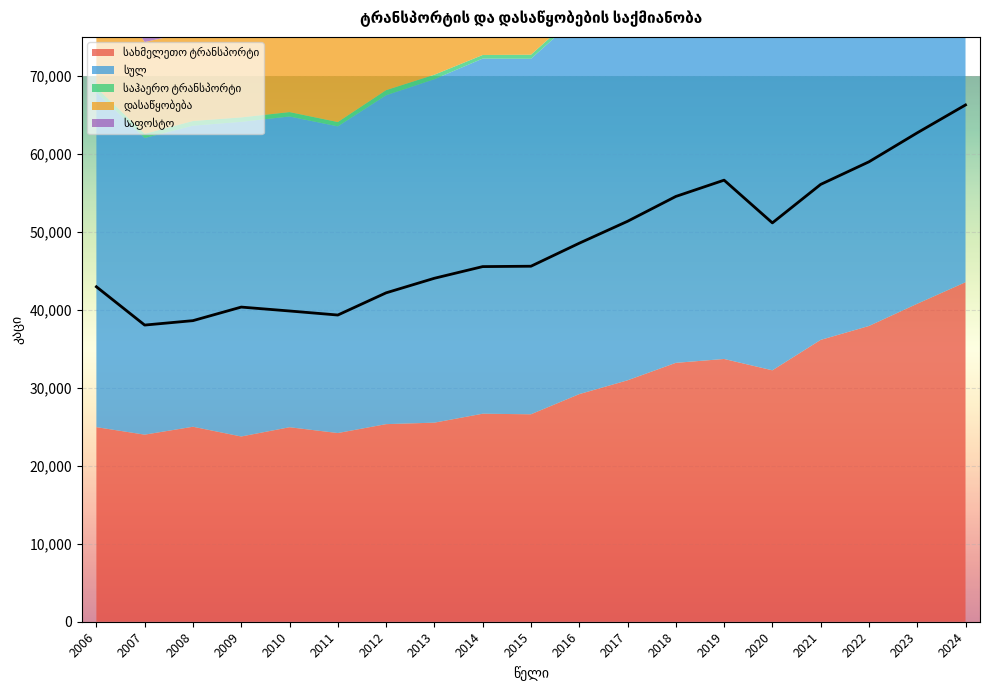

The დასაწყობება series shows 16256.0 at 2022. True or false?

True